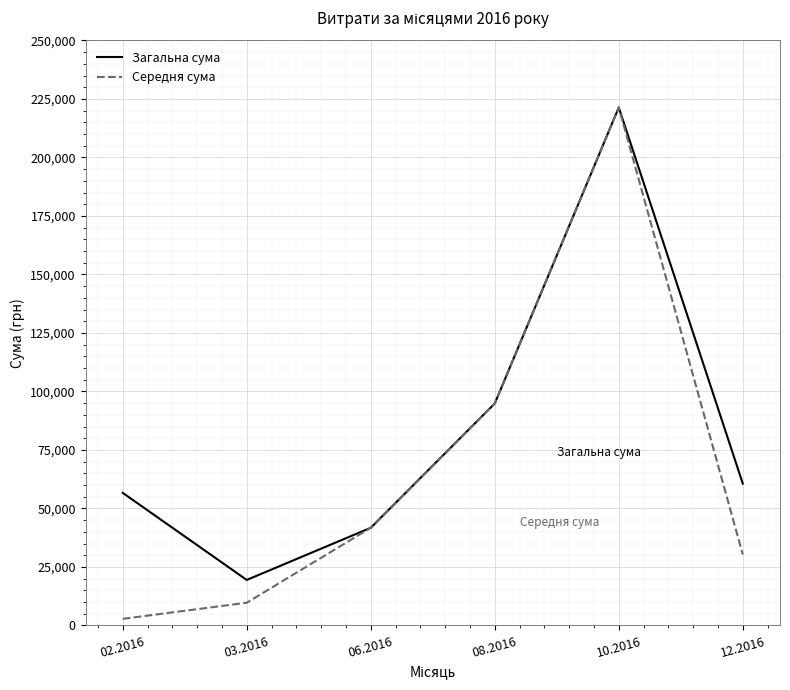

What is the total value across all series at 12.2016?

90932.9